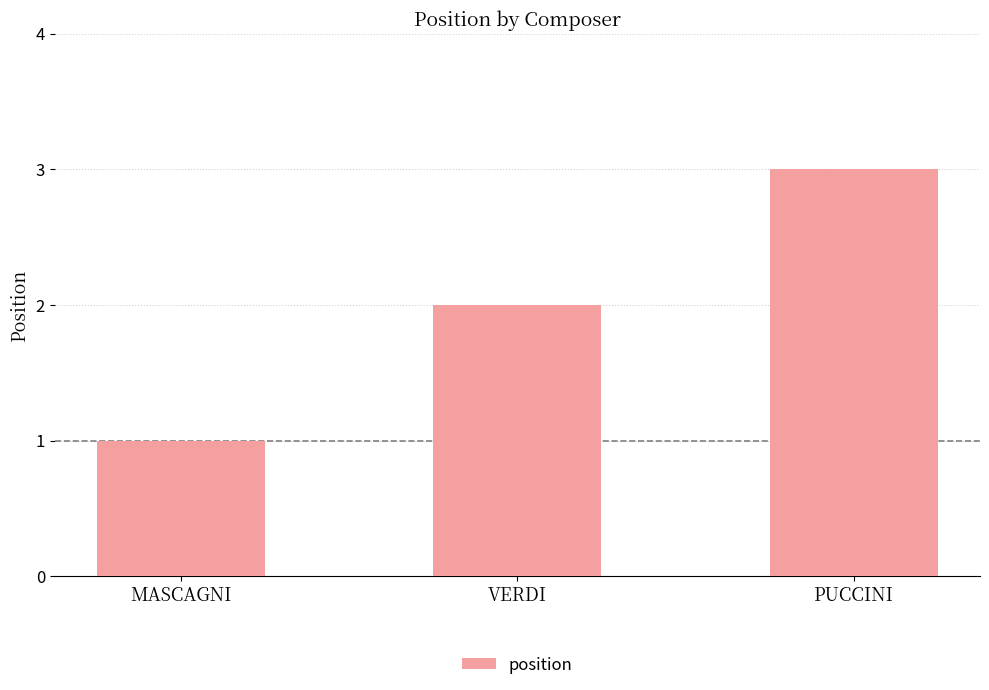

What is the difference between the values at MASCAGNI and PUCCINI?

2